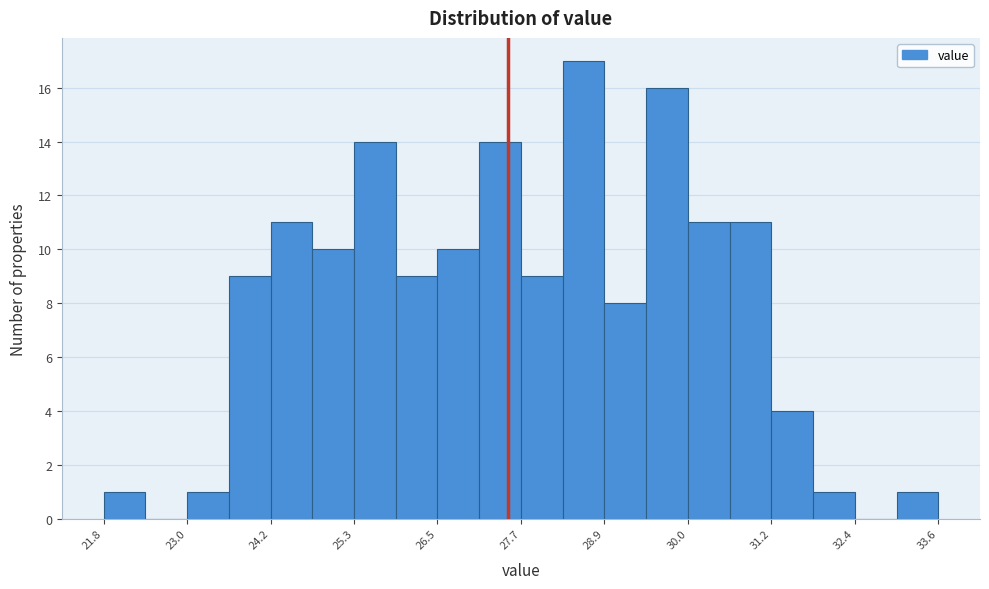

Around what value on the x-axis is the tallest bar? Give the approximate position of its centre, as read against the axis.

28.6